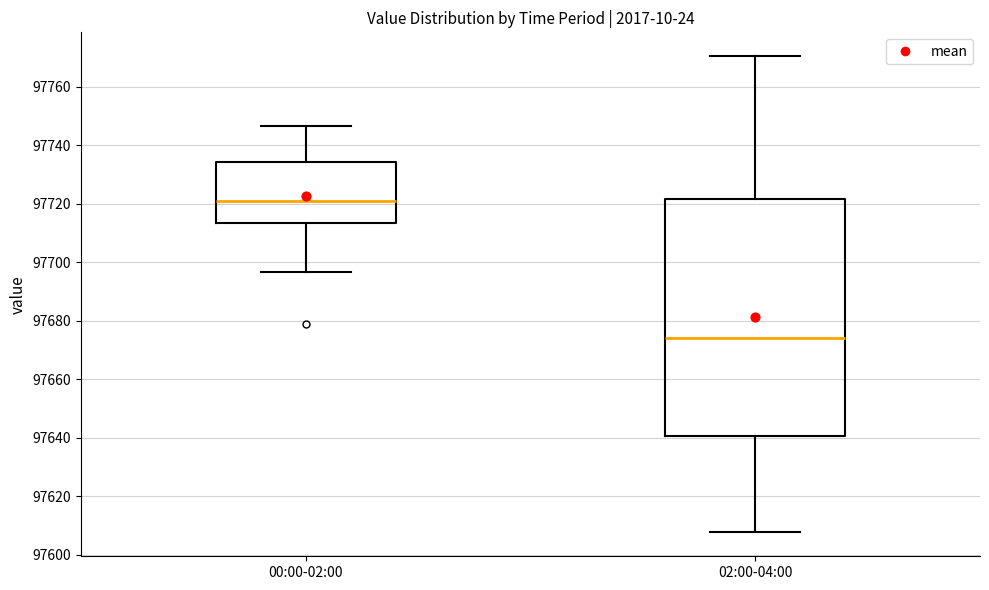

Which box has the lowest median line?

02:00-04:00